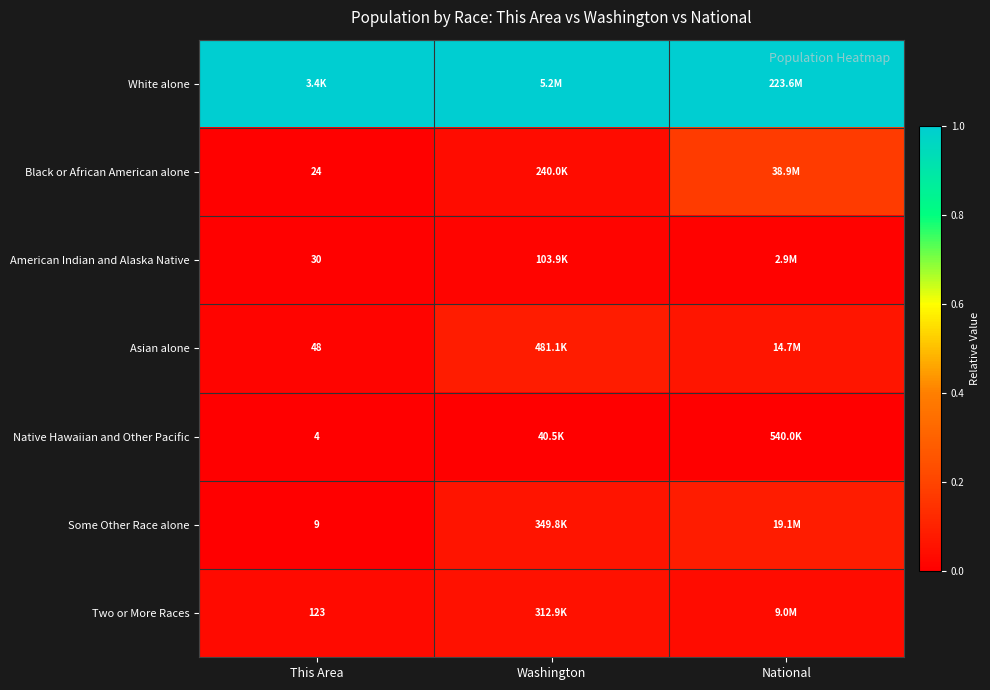

Is the value of American Indian and Alaska Native at This Area greater than the value of Some Other Race alone at This Area?

Yes